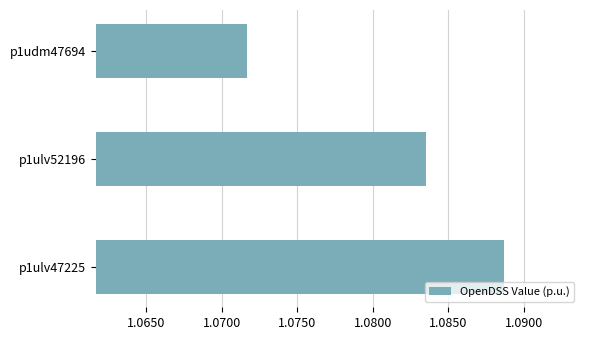

Which label corresponds to the smallest value in the chart?

p1udm47694